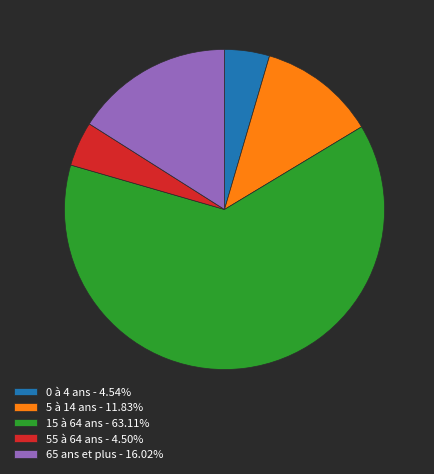

What is the ratio of the value at 15 à 64 ans - 63.11% to the value at 55 à 64 ans - 4.50%?

14.0